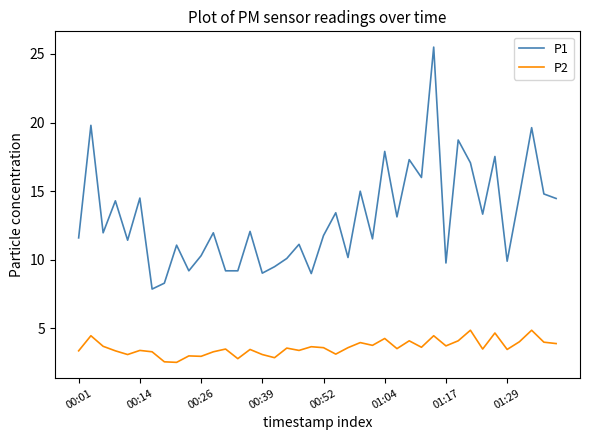

Which series has the largest range (max minus min)?

P1